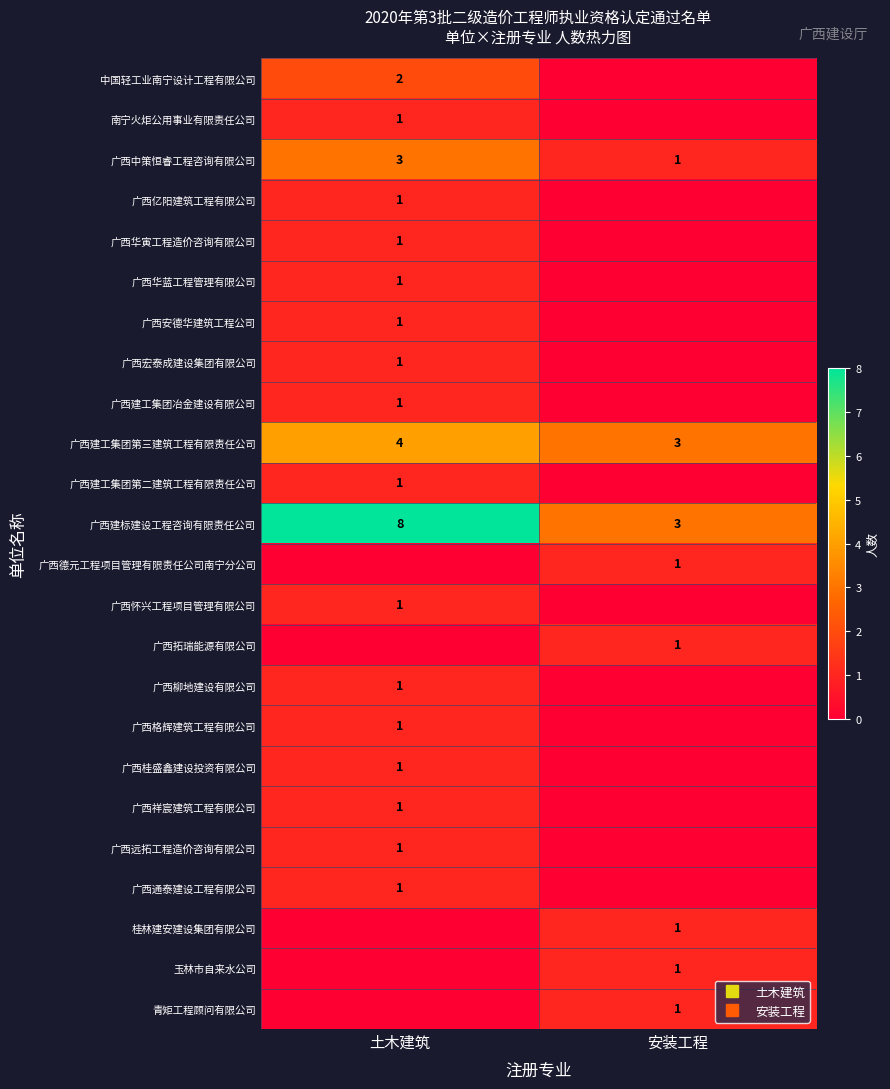

What is the difference between the row_5 values at 土木建筑 and 安装工程?

1